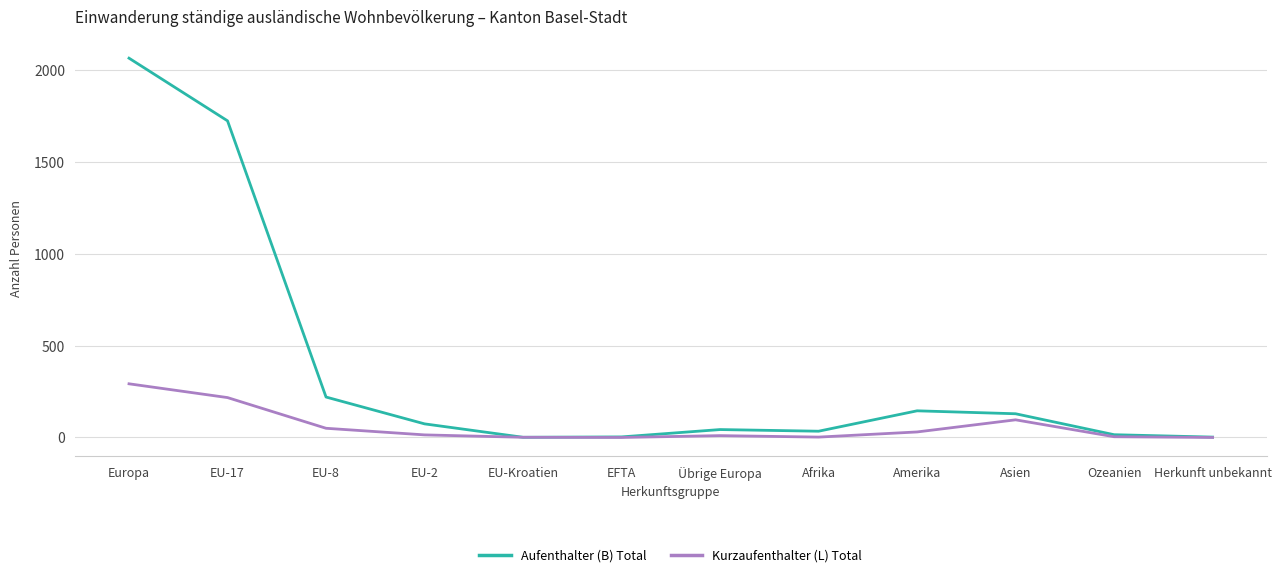

Is the value of Kurzaufenthalter (L) Total at Asien greater than the value of Aufenthalter (B) Total at EFTA?

Yes